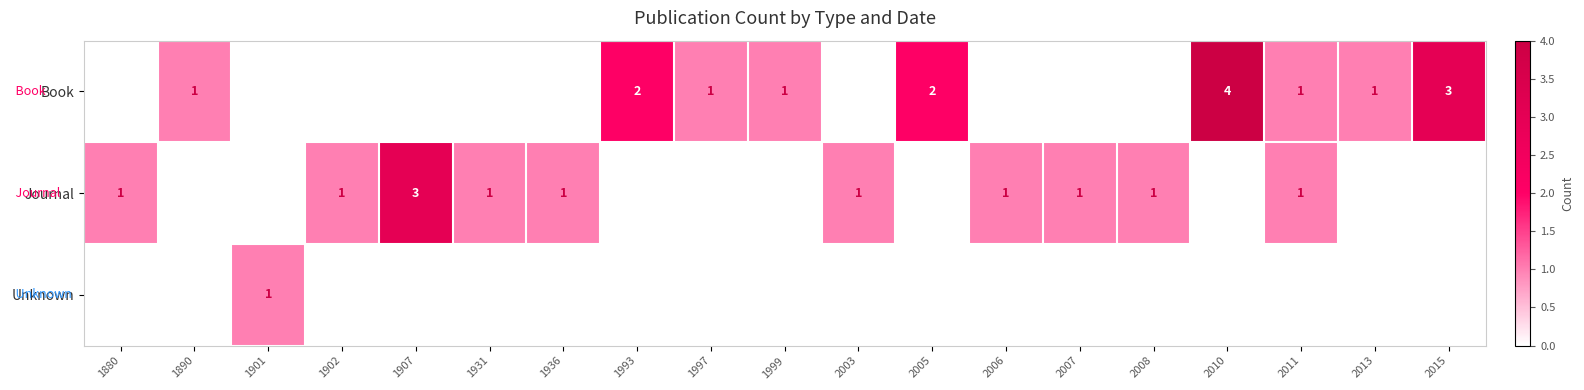

The Book series shows 0 at 1999. True or false?

False